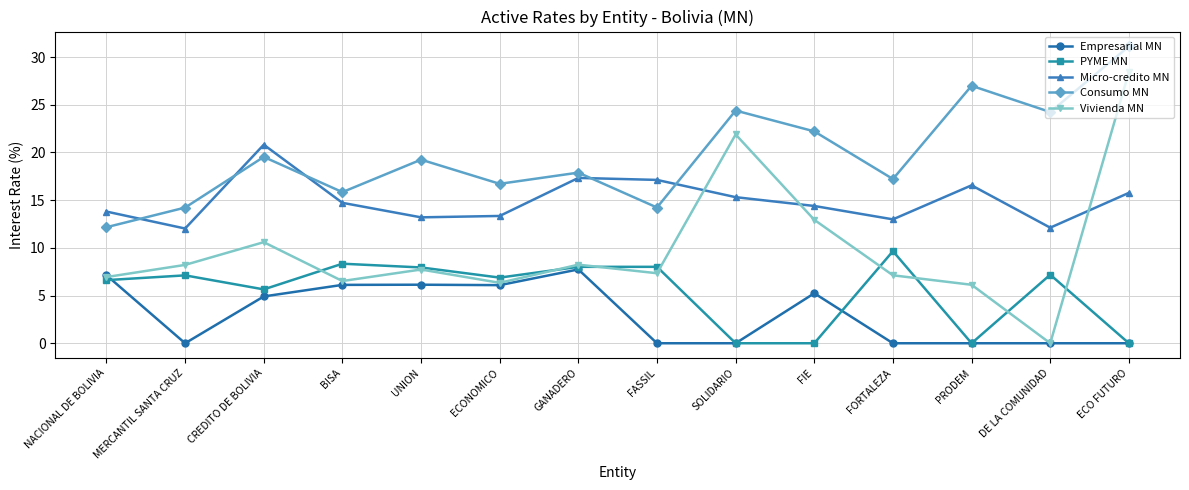

Is this an area chart (filled region under the line)?

No